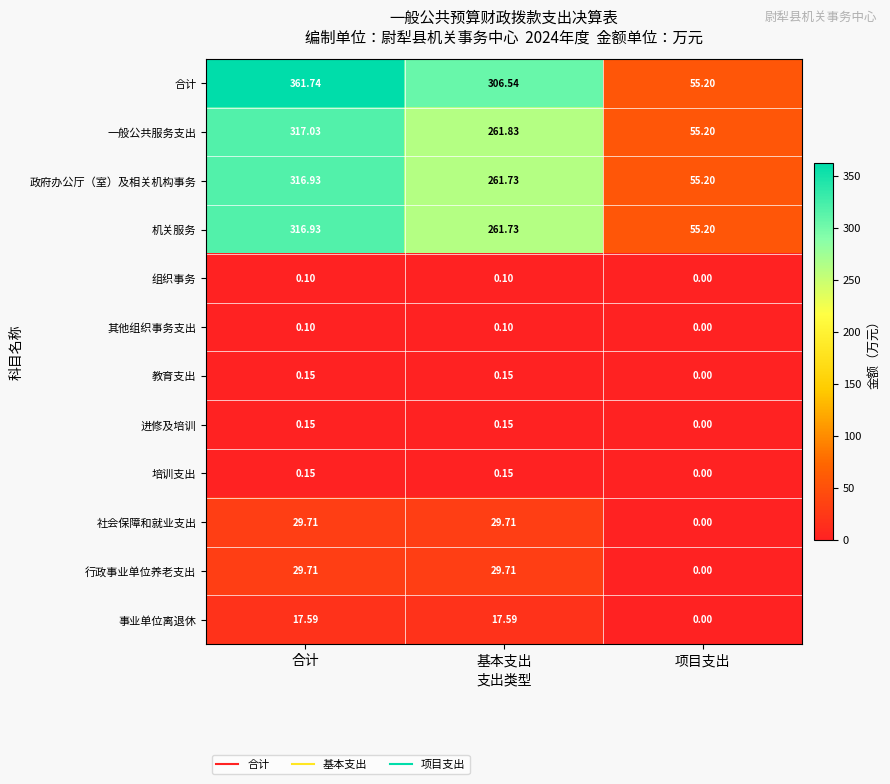

Which category has the highest value across all series?

合计